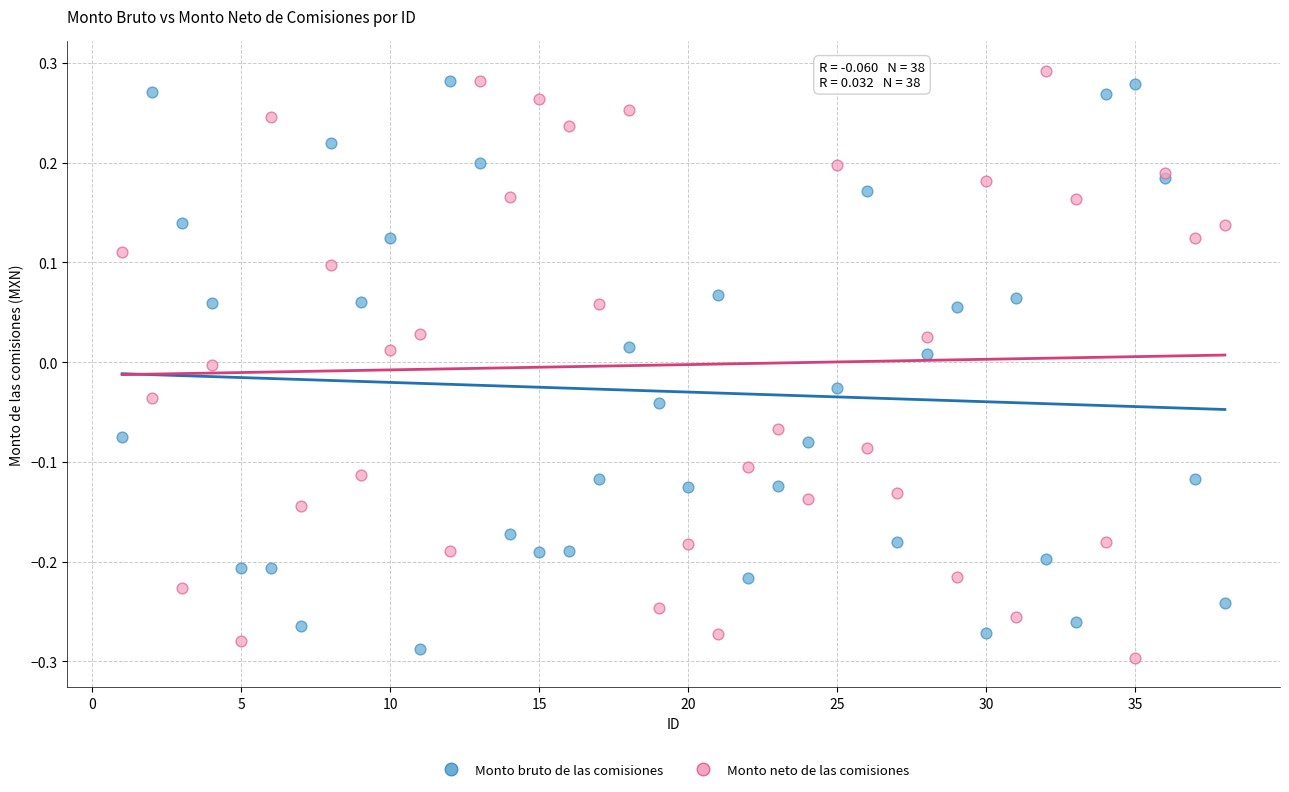

What is the X range (max minus min) for the scatter plot?

37.0